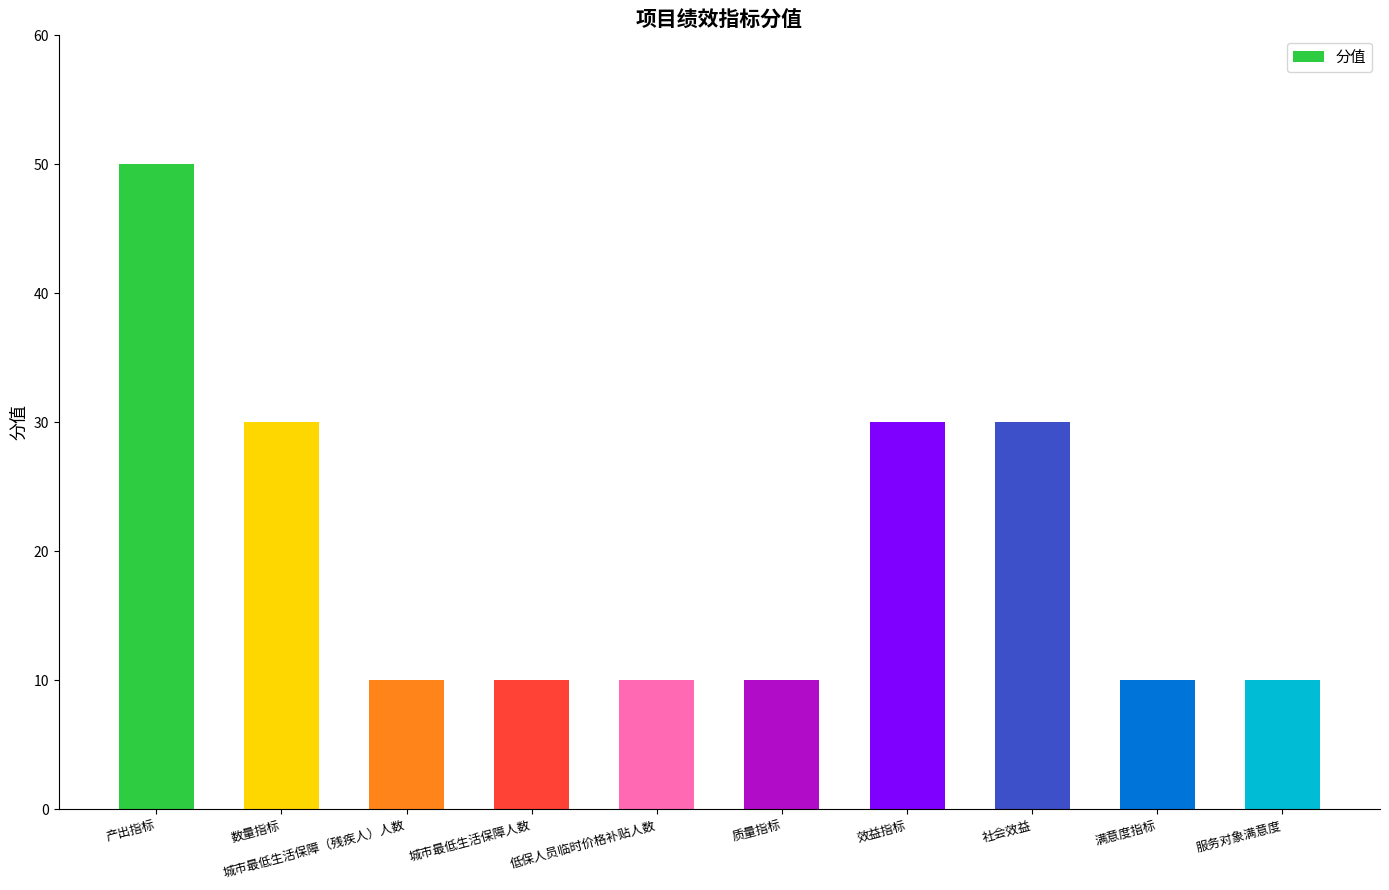

Read the value at 质量指标.

10